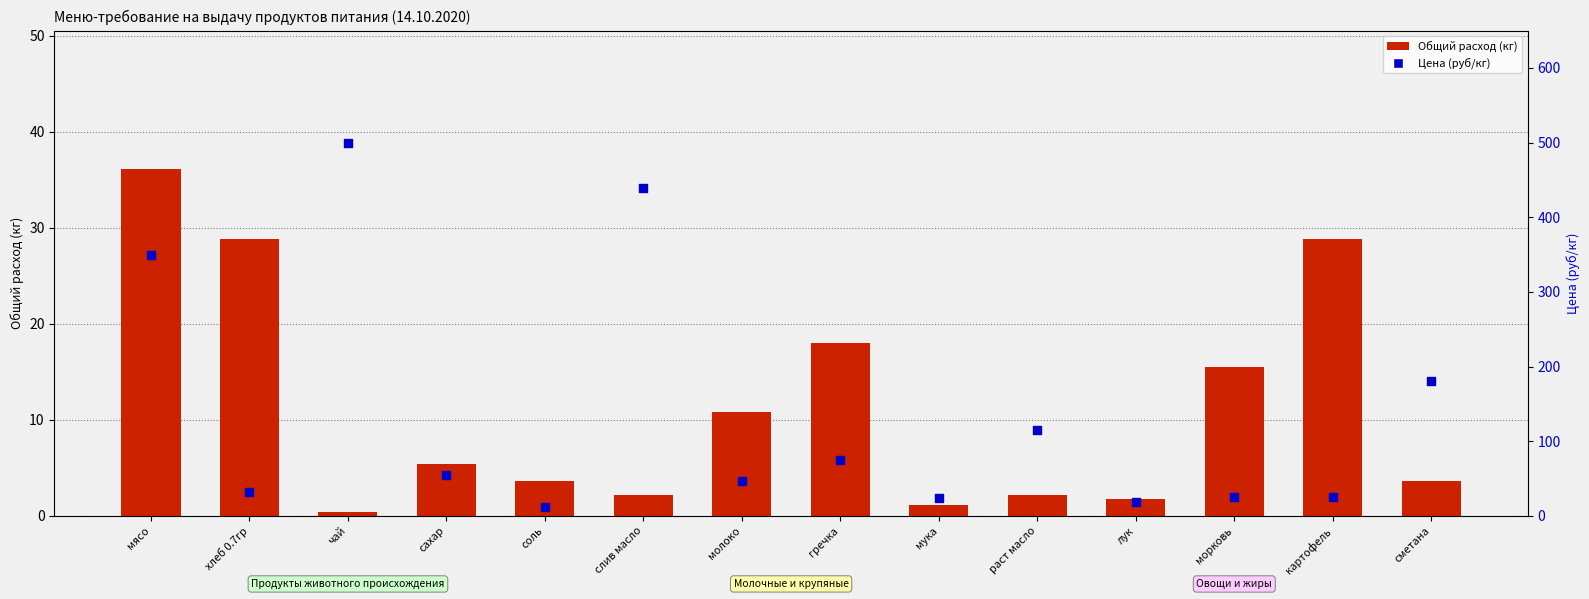

What are all the series names shown in the legend?

Общий расход (кг), Цена (руб/кг)